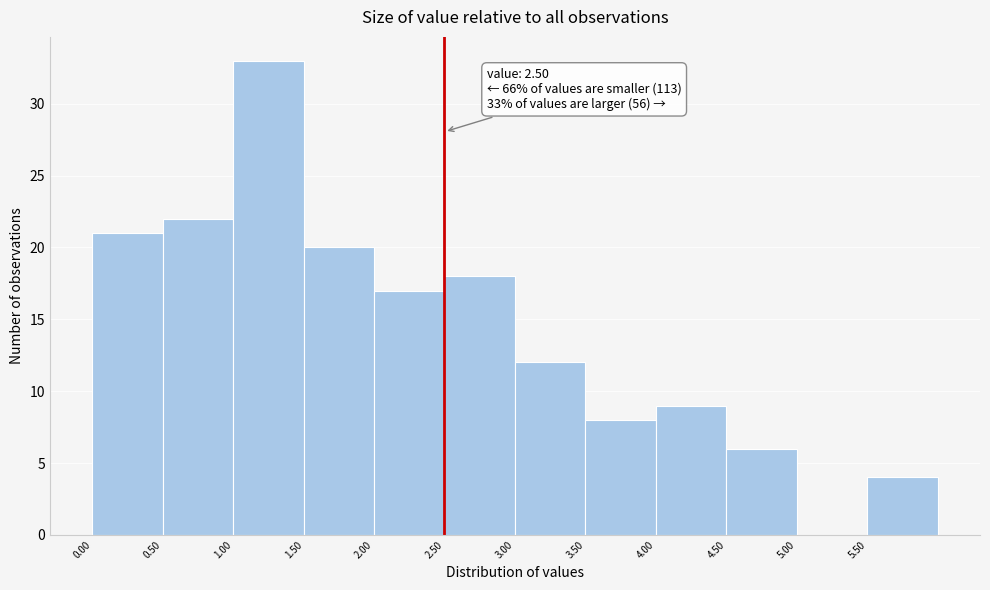

Which range on the x-axis has the tallest bar?

1.0 to 1.5